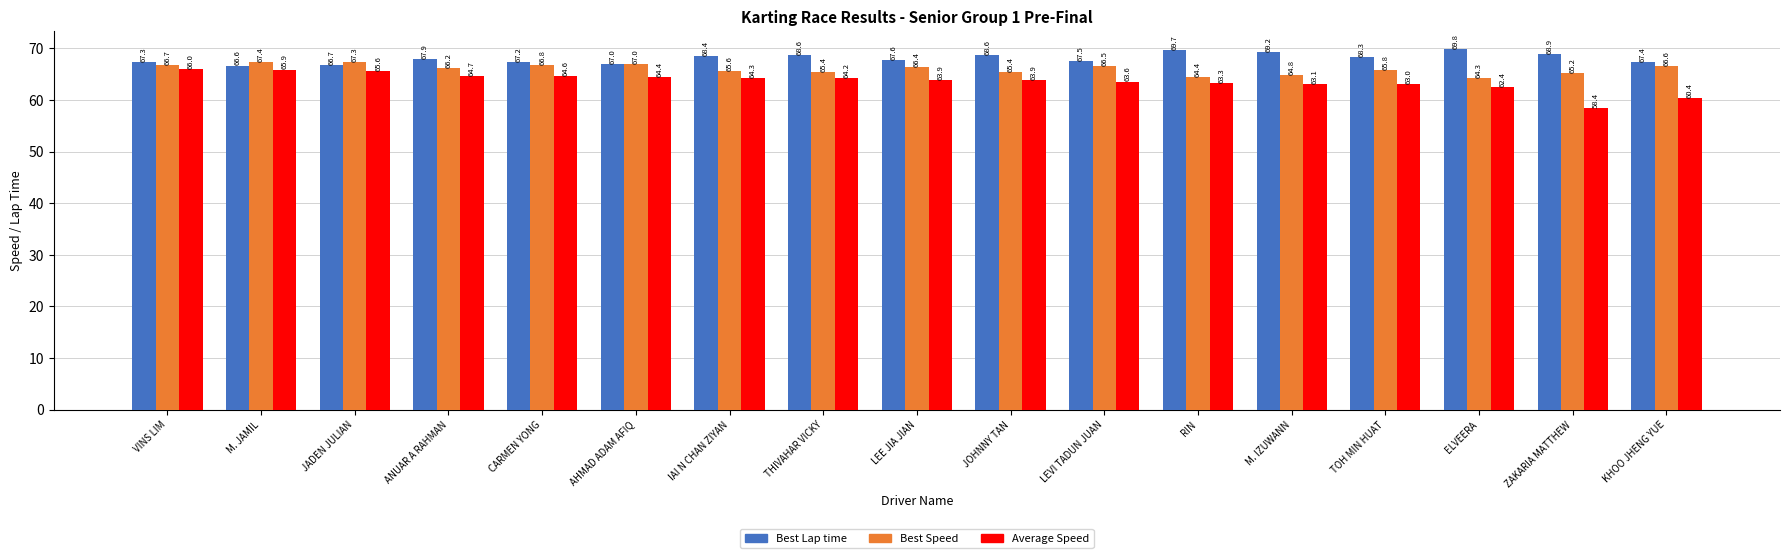

Reading left to right, what are all the values shown in this chart?

Best Lap time: 67.3	66.6	66.7	67.9	67.2	67.0	68.4	68.6	67.6	68.6	67.5	69.7	69.2	68.3	69.8	68.9	67.4
Best Speed: 66.7	67.4	67.3	66.2	66.8	67.0	65.6	65.4	66.4	65.4	66.5	64.4	64.8	65.8	64.3	65.2	66.6
Average Speed: 66.0	65.9	65.6	64.7	64.6	64.4	64.3	64.2	63.9	63.9	63.6	63.3	63.1	63.0	62.4	58.4	60.4